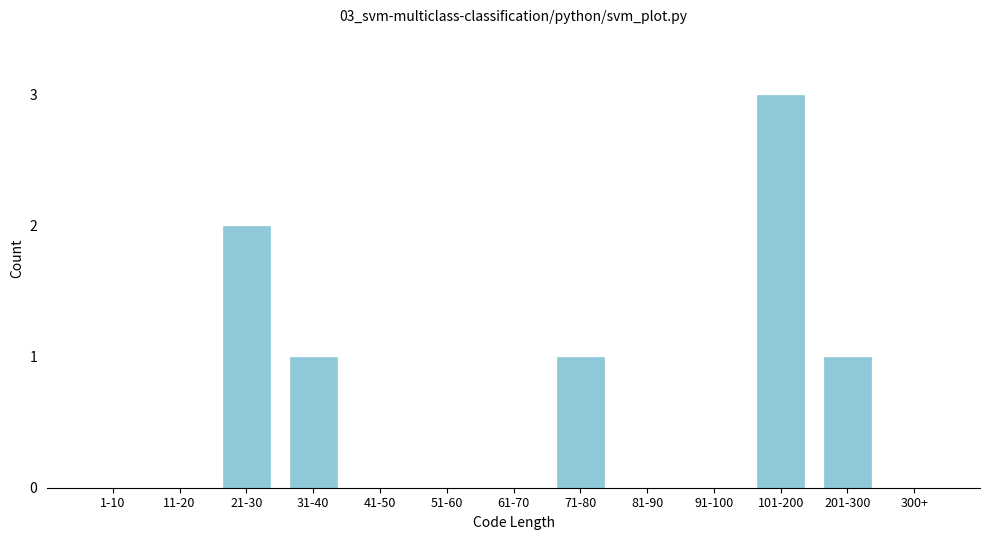

Reading left to right, what are all the values shown in this chart?

1-10=0	11-20=0	21-30=2	31-40=1	41-50=0	51-60=0	61-70=0	71-80=1	81-90=0	91-100=0	101-200=3	201-300=1	300+=0